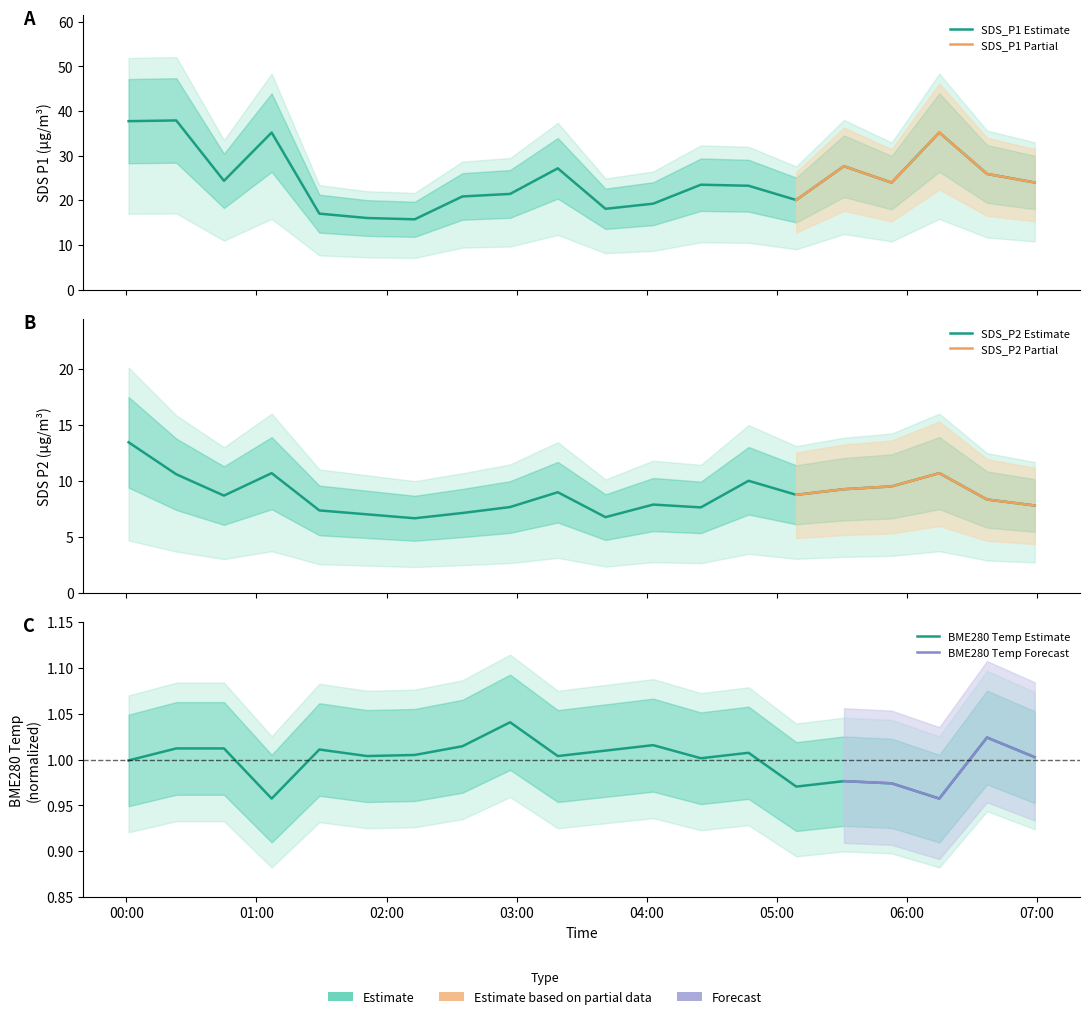

True or false: SDS_P1 and SDS_P2 cross at least once.

False